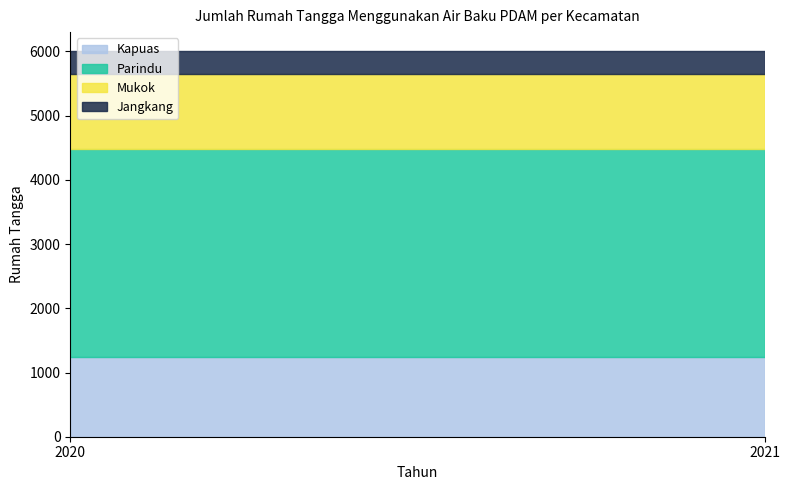

How many distinct data groups are displayed?

4